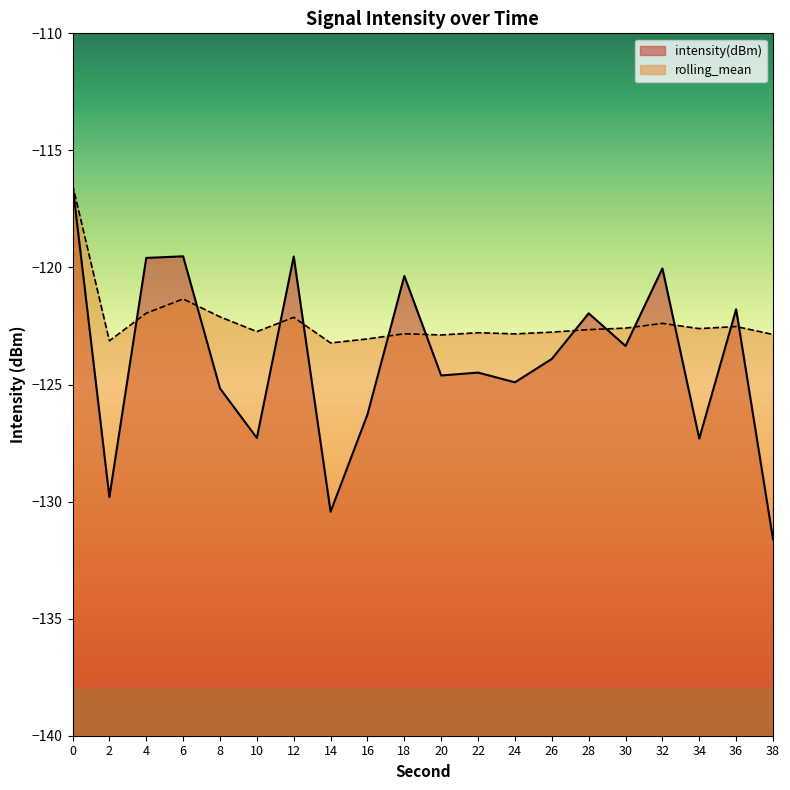

Reading left to right, what are all the values shown in this chart?

intensity(dBm): 0=-116.5	2=-129.8	4=-119.6	6=-119.5	8=-125.2	10=-127.3	12=-119.5	14=-130.4	16=-126.3	18=-120.4	20=-124.6	22=-124.5	24=-124.9	26=-123.9	28=-122.0	30=-123.4	32=-120.0	34=-127.3	36=-121.8	38=-131.6
rolling_mean: 0=-116.5	2=-123.1	4=-122.0	6=-121.3	8=-122.1	10=-122.7	12=-122.1	14=-123.2	16=-123.1	18=-122.8	20=-122.9	22=-122.8	24=-122.8	26=-122.8	28=-122.7	30=-122.6	32=-122.4	34=-122.6	36=-122.5	38=-122.9